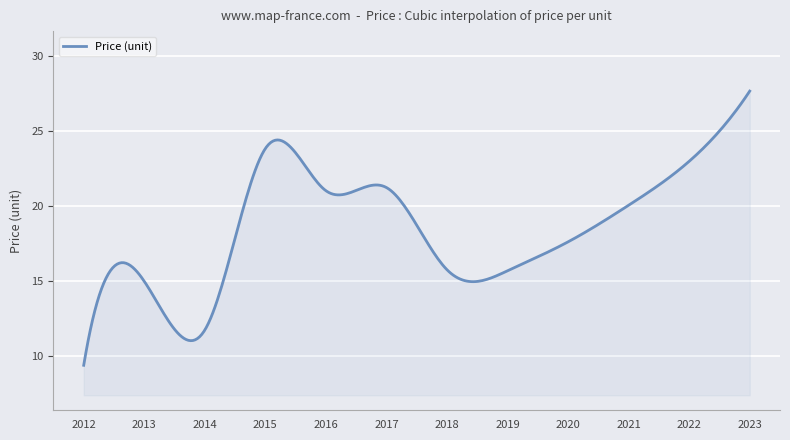

What is the greatest value displayed?

27.7